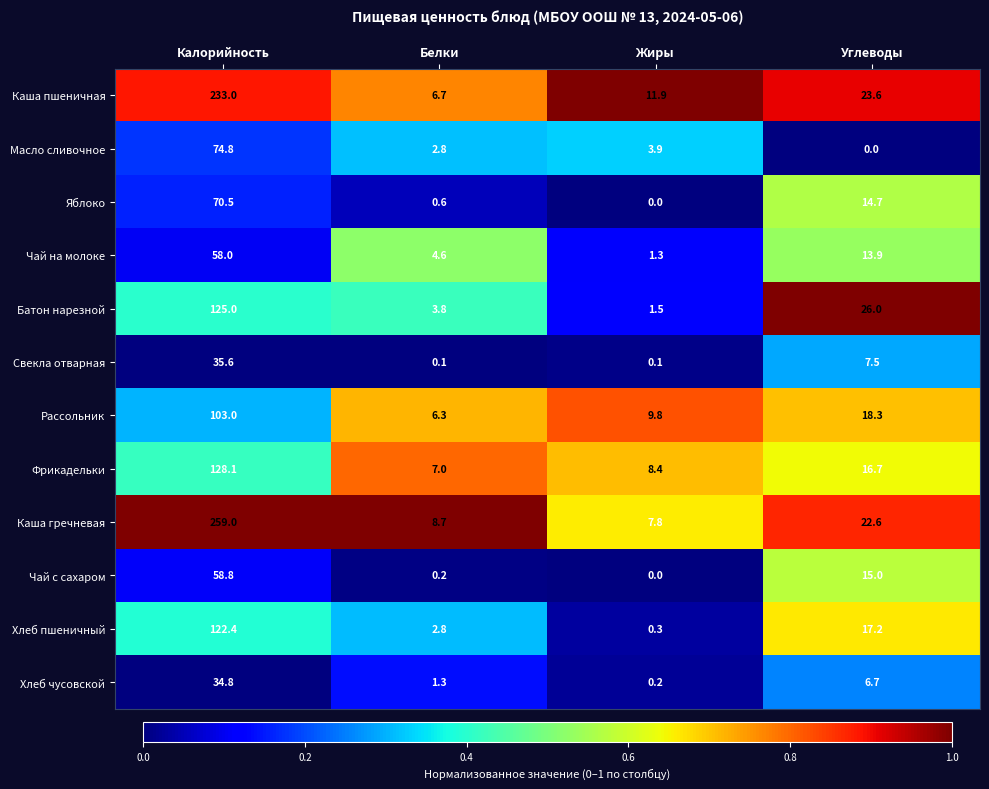

Rank the series by their maximum value, from lowest to highest.

Хлеб чусовской, Свекла отварная, Чай на молоке, Чай с сахаром, Яблоко, Масло сливочное, Рассольник, Хлеб пшеничный, Батон нарезной, Фрикадельки, Каша пшеничная, Каша гречневая